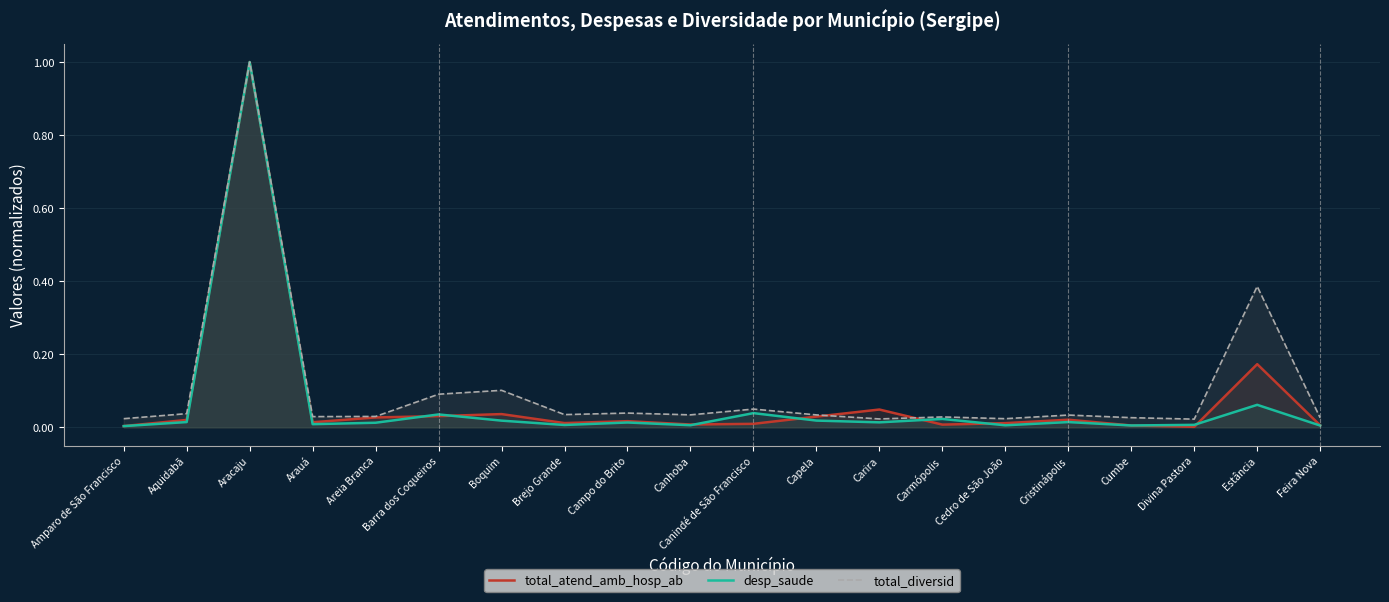

In total_atend_amb_hosp_ab, how many points are lower than both neighbors (excluding endpoints)?

5